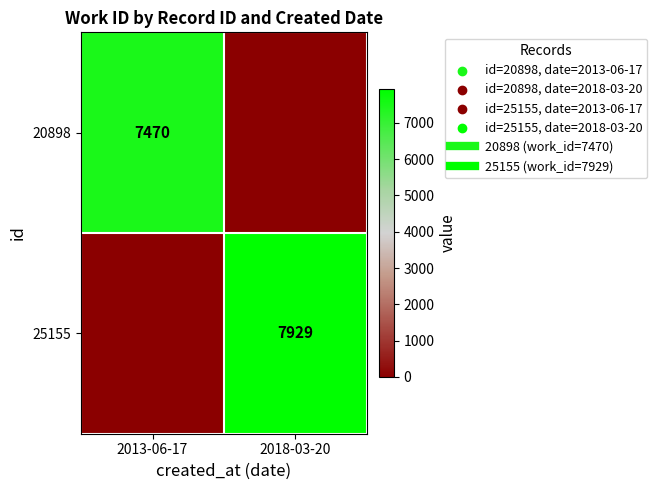

What is the difference between the 25155 values at 2018-03-20 and 2013-06-17?

7929